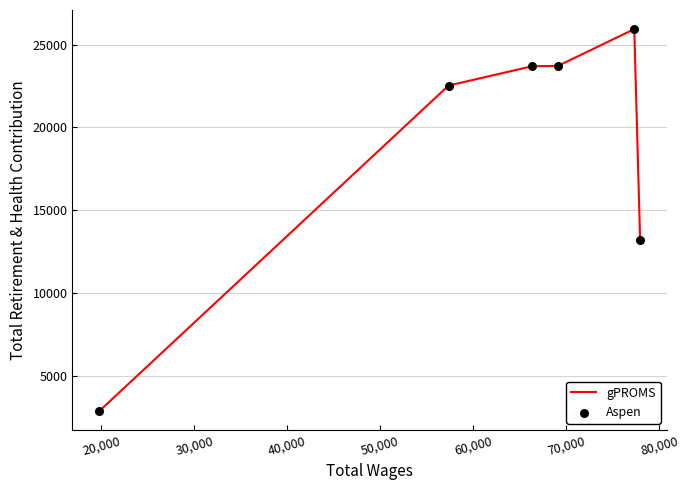

True or false: there are more than 2 points higher than both neighbors.

False